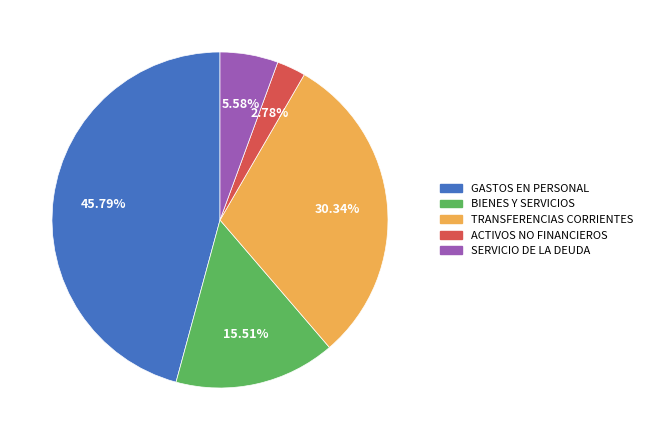

Does any single category account for the majority?

No